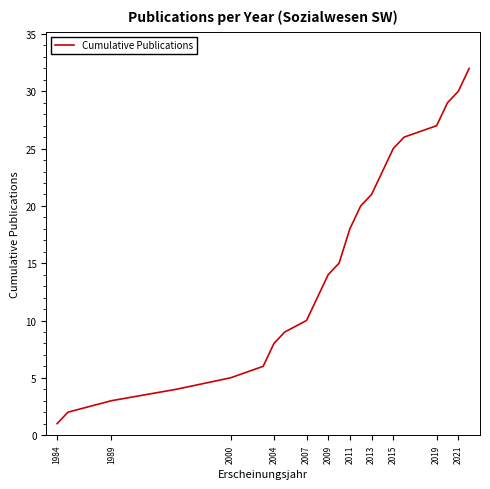

What is the greatest value displayed?

32